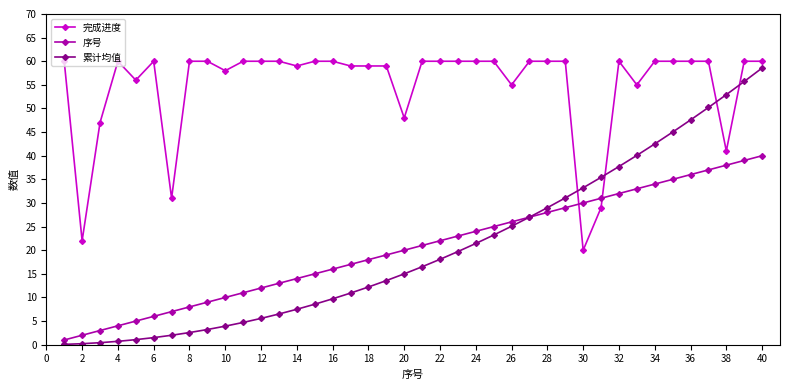

What is the maximum value for 累计均值?

58.6